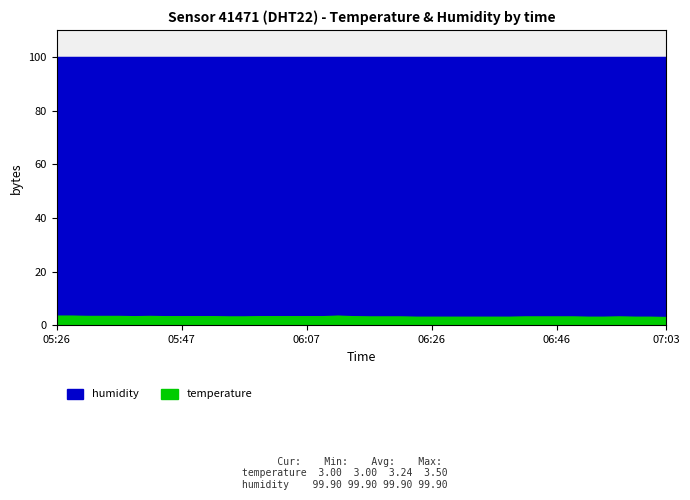

Between 05:49 and 06:17, which is larger?

05:49